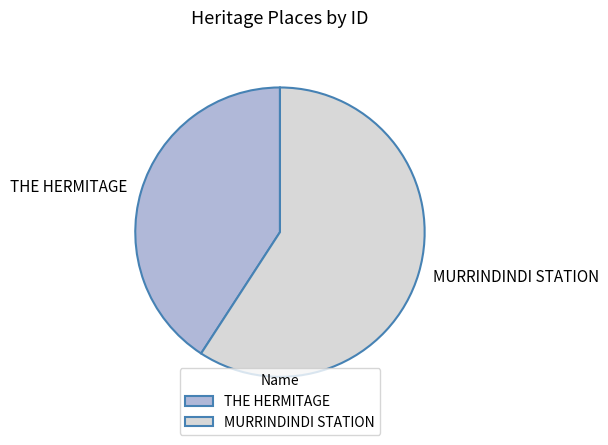

Combined, do MURRINDINDI STATION and THE HERMITAGE account for over 50%?

Yes